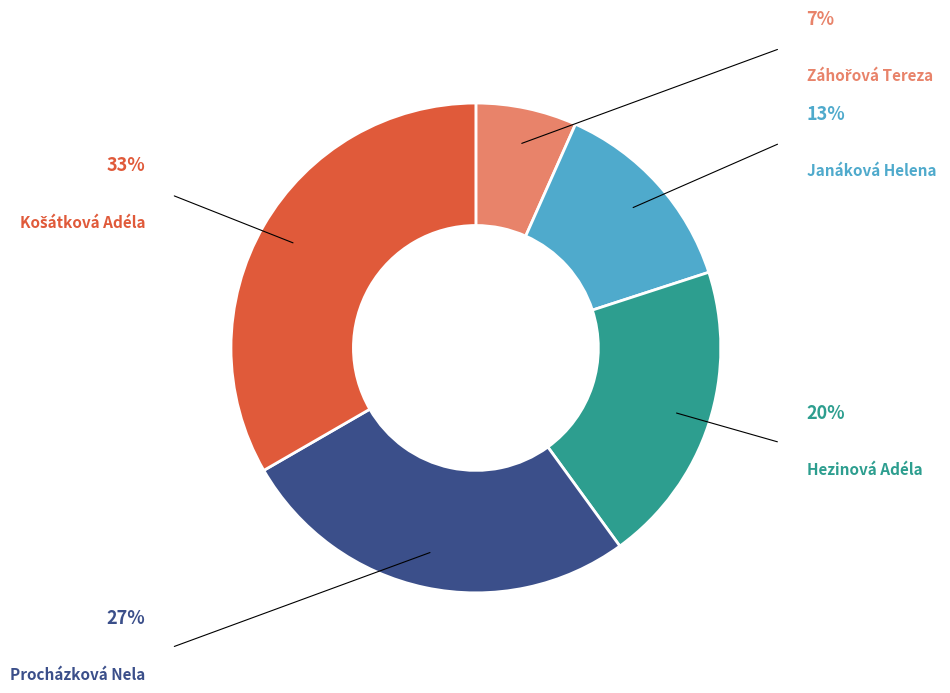

Which slice is the smallest?

Záhořová Tereza